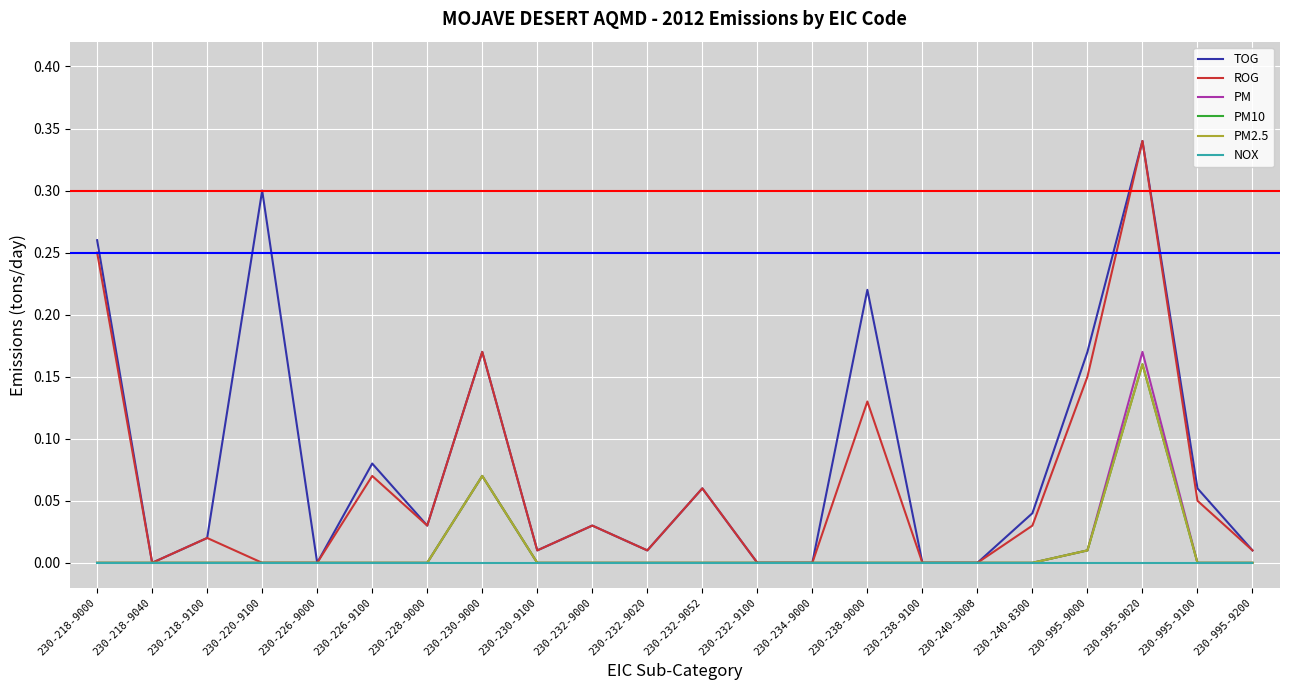

True or false: PM2.5 has a value of 0.1 at 230-240-8300.

False